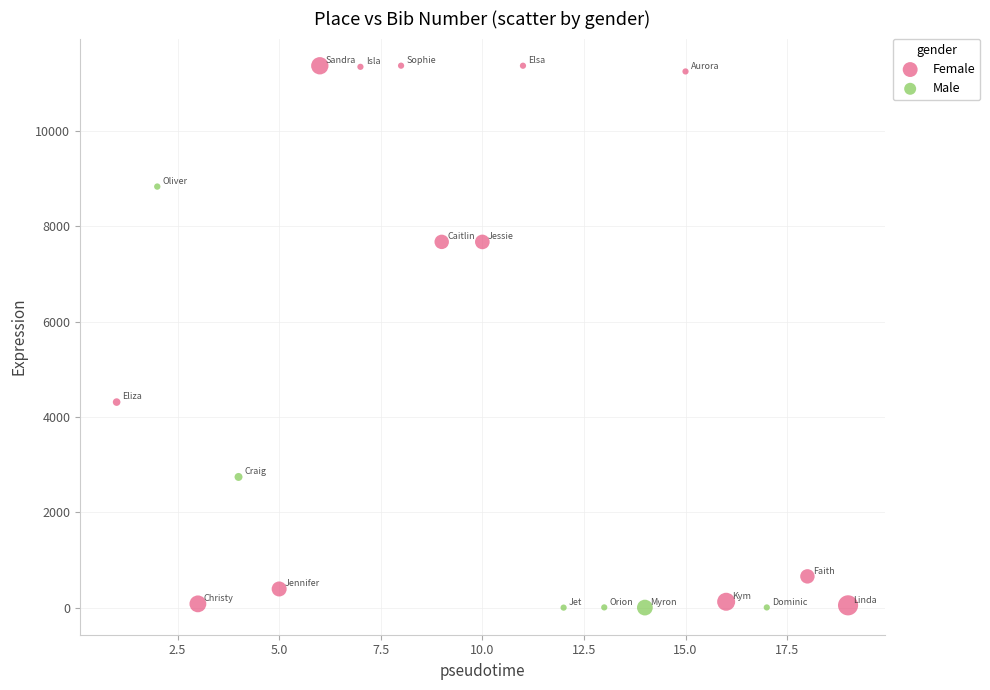

Which series has the largest Y range (max minus min)?

Female